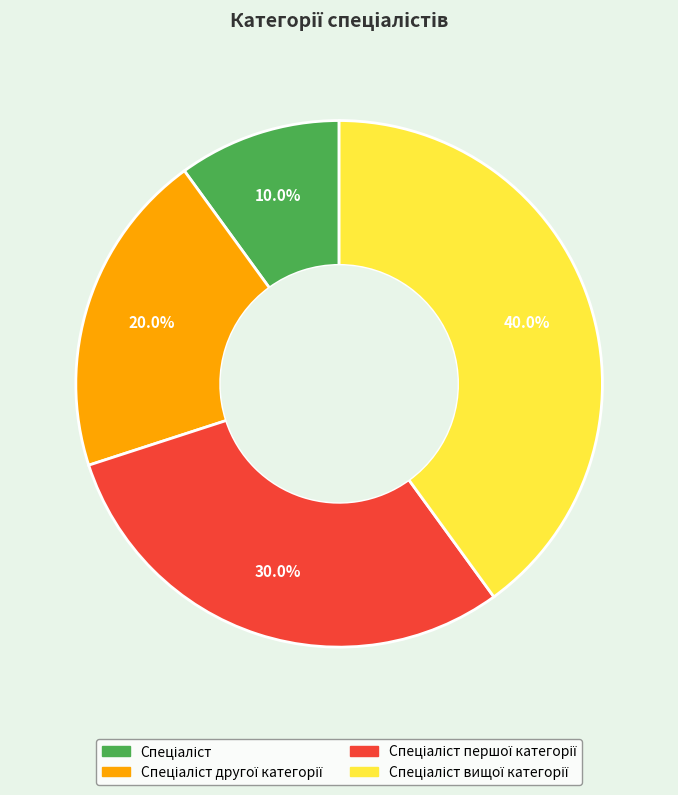

Is there any slice that represents more than half of the pie?

No